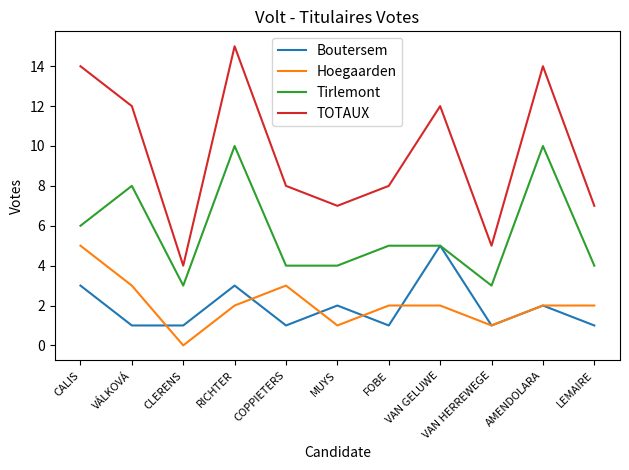

What is the spread (max minus min) of values at FOBE?

7